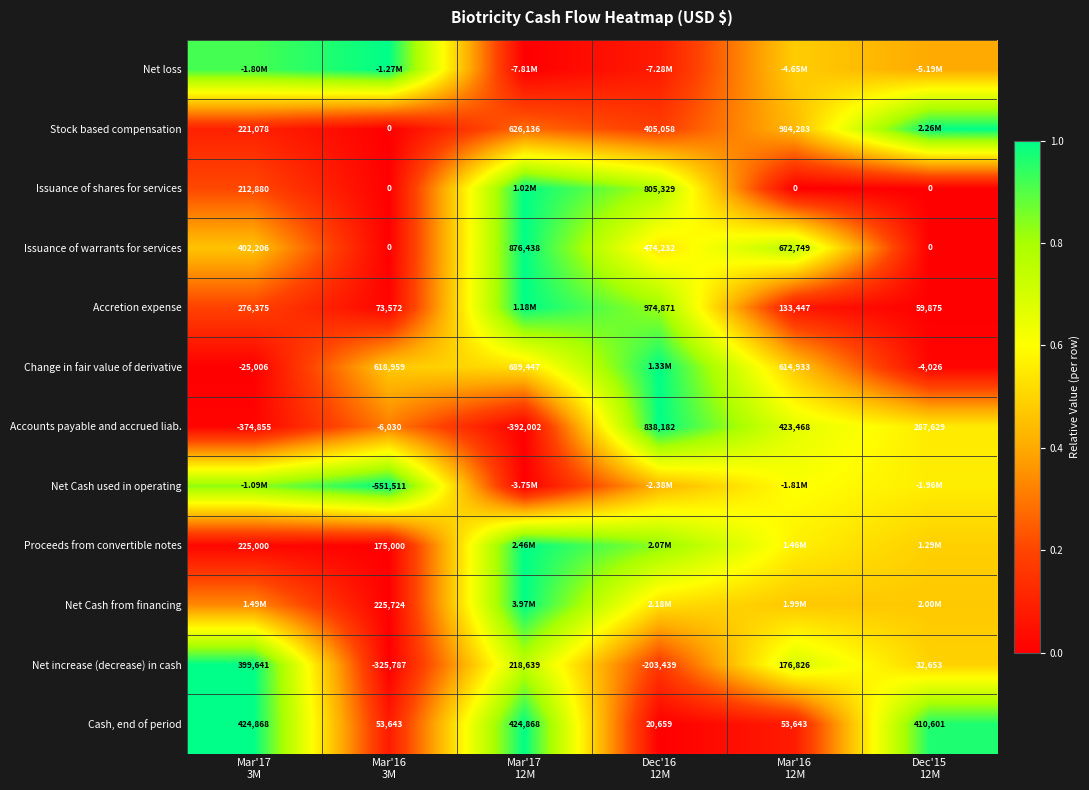

How many negative values does the Accounts payable and accrued liab. series have?

3